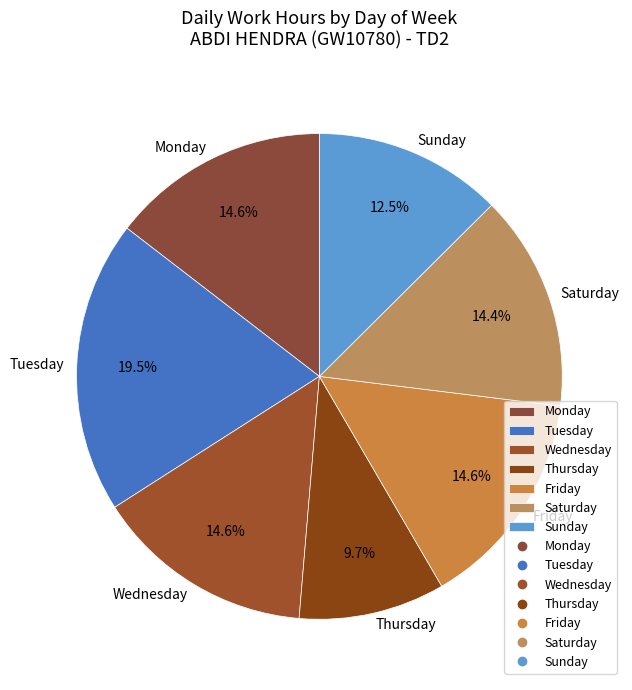

What percentage do Tuesday and Monday together represent?

34.1%